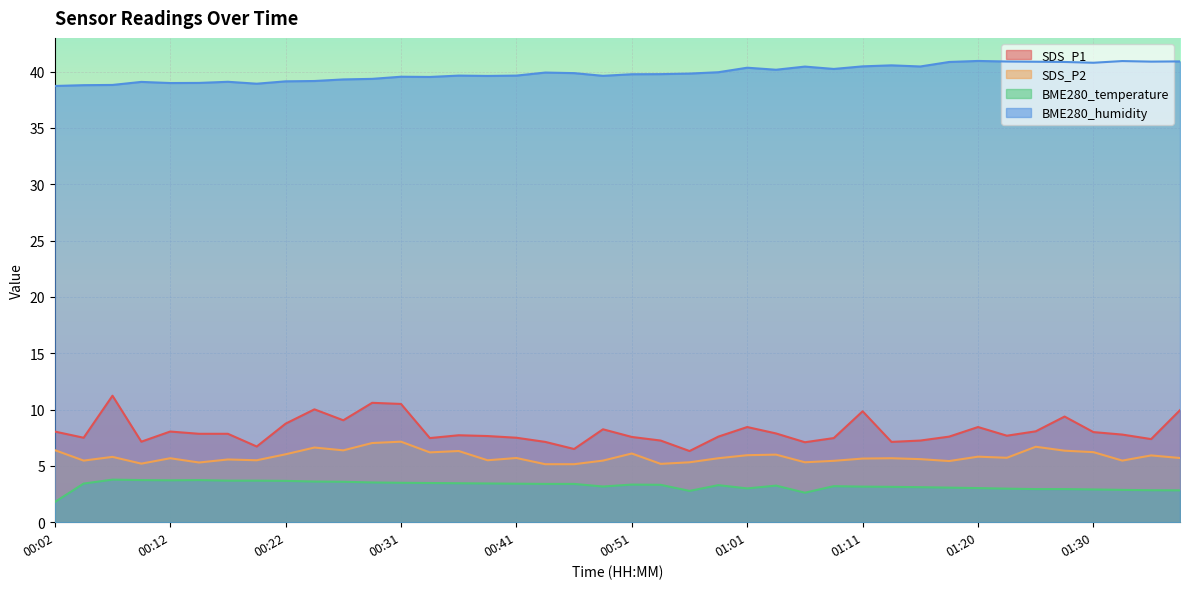

Reading left to right, list all the values displayed in this chart.

SDS_P1: 8.1	7.5	11.2	7.2	8.1	7.8	7.8	6.7	8.8	10.0	9.1	10.6	10.5	7.5	7.7	7.7	7.5	7.1	6.5	8.2	7.6	7.2	6.3	7.6	8.4	7.9	7.1	7.5	9.8	7.1	7.2	7.6	8.4	7.7	8.1	9.4	8.0	7.8	7.4	9.9
SDS_P2: 6.4	5.5	5.8	5.2	5.7	5.3	5.6	5.5	6.0	6.6	6.4	7.0	7.2	6.2	6.3	5.5	5.7	5.2	5.2	5.5	6.1	5.2	5.3	5.7	6.0	6.0	5.3	5.5	5.7	5.7	5.6	5.4	5.8	5.7	6.7	6.3	6.2	5.5	5.9	5.7
BME280_temperature: 1.8	3.4	3.8	3.7	3.7	3.7	3.7	3.7	3.7	3.6	3.6	3.5	3.5	3.5	3.5	3.4	3.4	3.4	3.4	3.2	3.3	3.3	2.8	3.3	3.0	3.2	2.6	3.2	3.2	3.1	3.1	3.1	3.0	3.0	2.9	2.9	2.9	2.9	2.8	2.8
BME280_humidity: 38.7	38.8	38.8	39.1	39.0	39.0	39.1	38.9	39.1	39.2	39.3	39.4	39.5	39.5	39.6	39.6	39.6	39.9	39.9	39.6	39.8	39.8	39.8	40.0	40.4	40.2	40.5	40.2	40.5	40.6	40.5	40.9	41.0	40.9	40.9	40.9	40.8	40.9	40.9	40.9